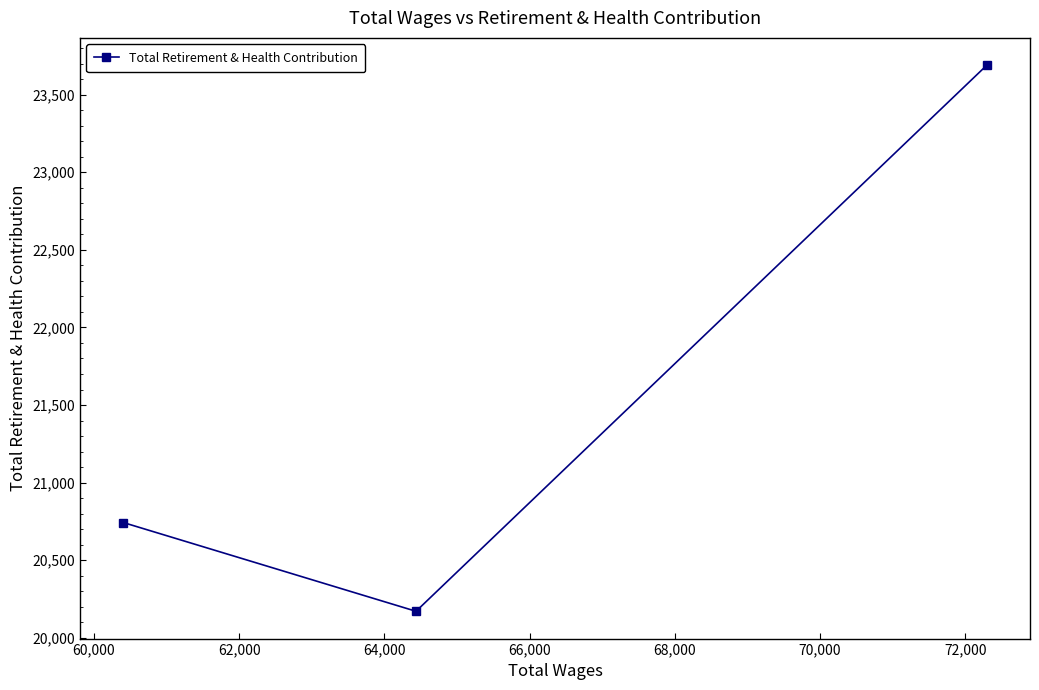

What is the minimum value shown in the chart?

20171